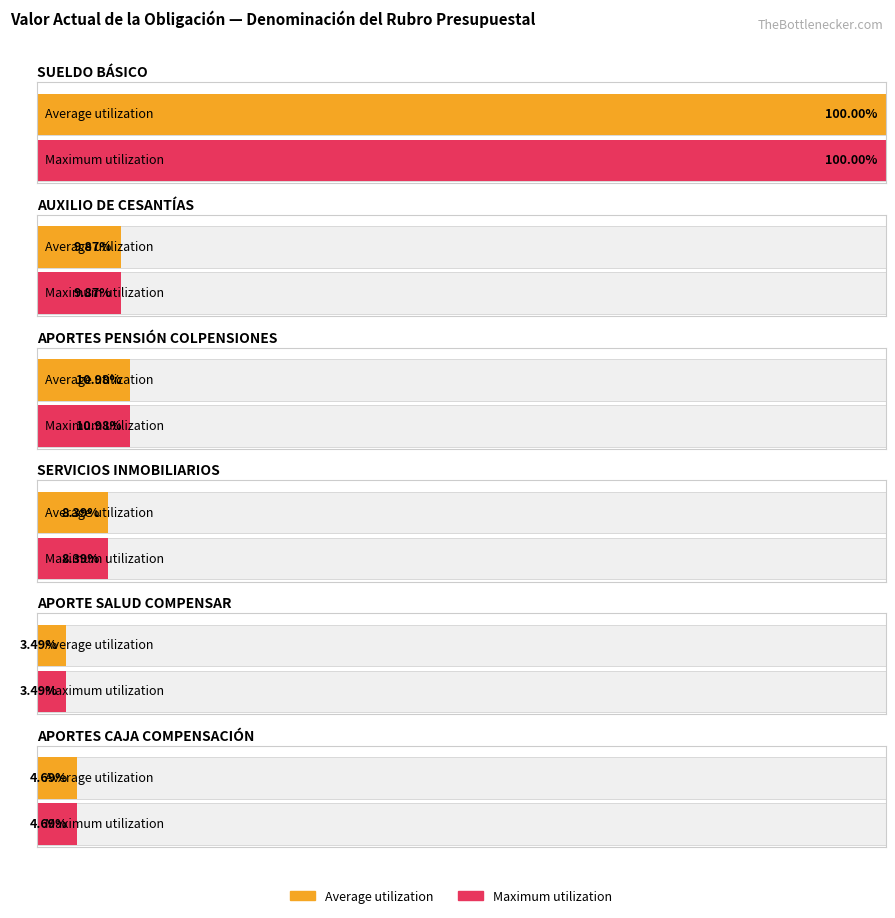

Where is Average utilization nearest to the value 1304849069?

APORTES PENSIÓN COLPENSIONES